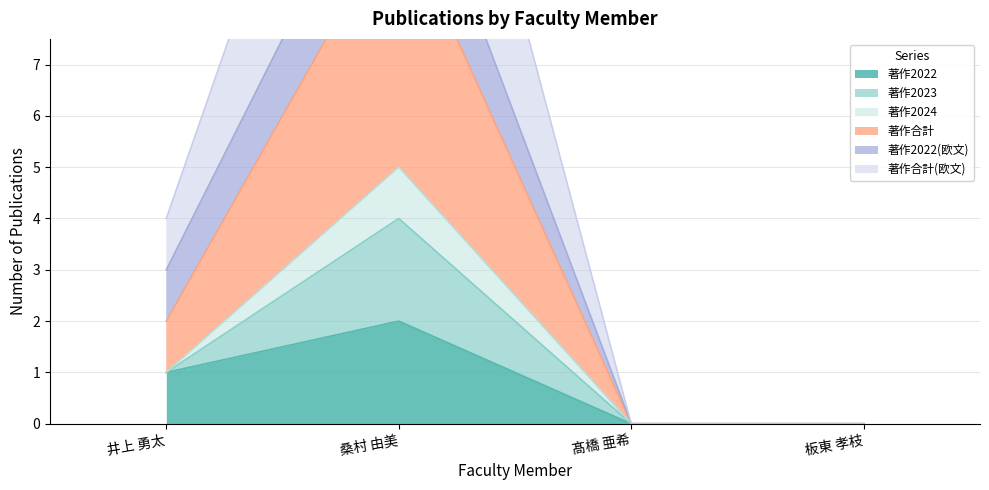

At which category is the sum across all series the highest?

桑村 由美